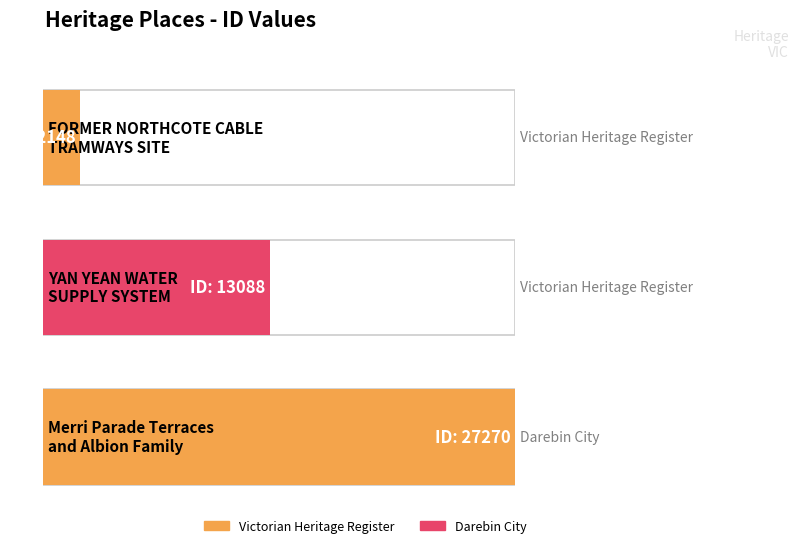

At which label is the value closest to 14709?

YAN YEAN WATER
SUPPLY SYSTEM